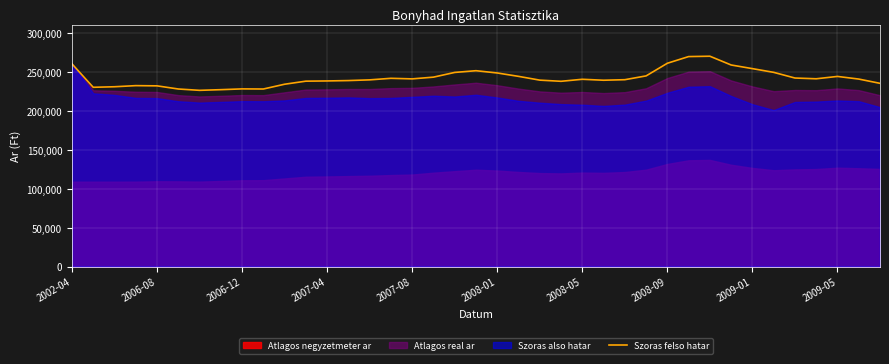

Approximately how many times larger is the value at 10 compared to 35?

1.0